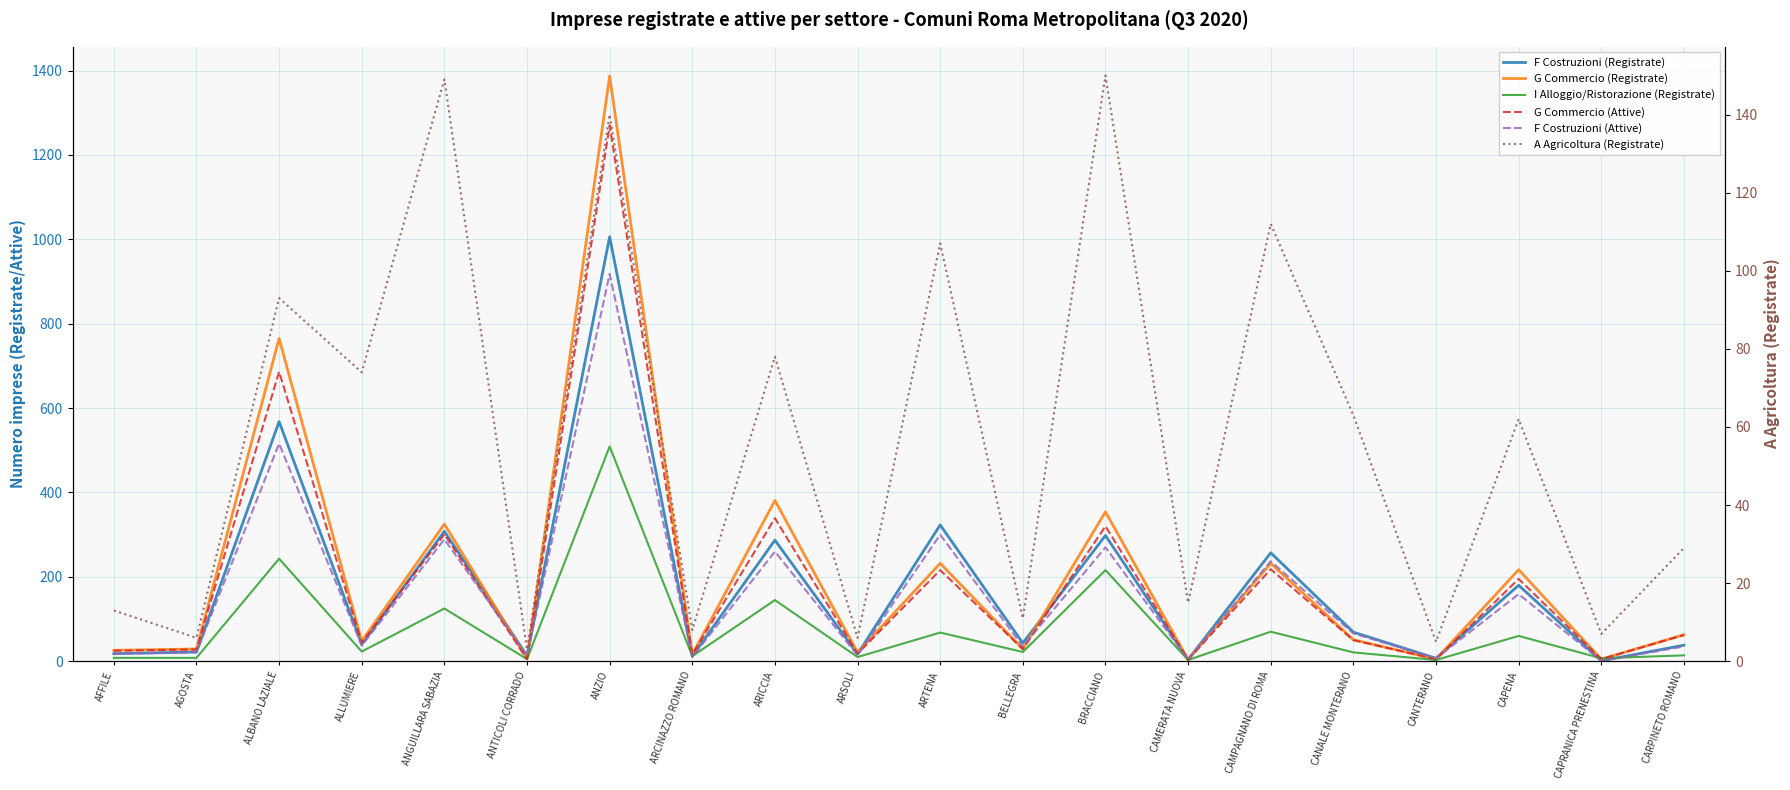

The value of A Agricoltura (Registrate) at CAMERATA NUOVA is 15. True or false?

True